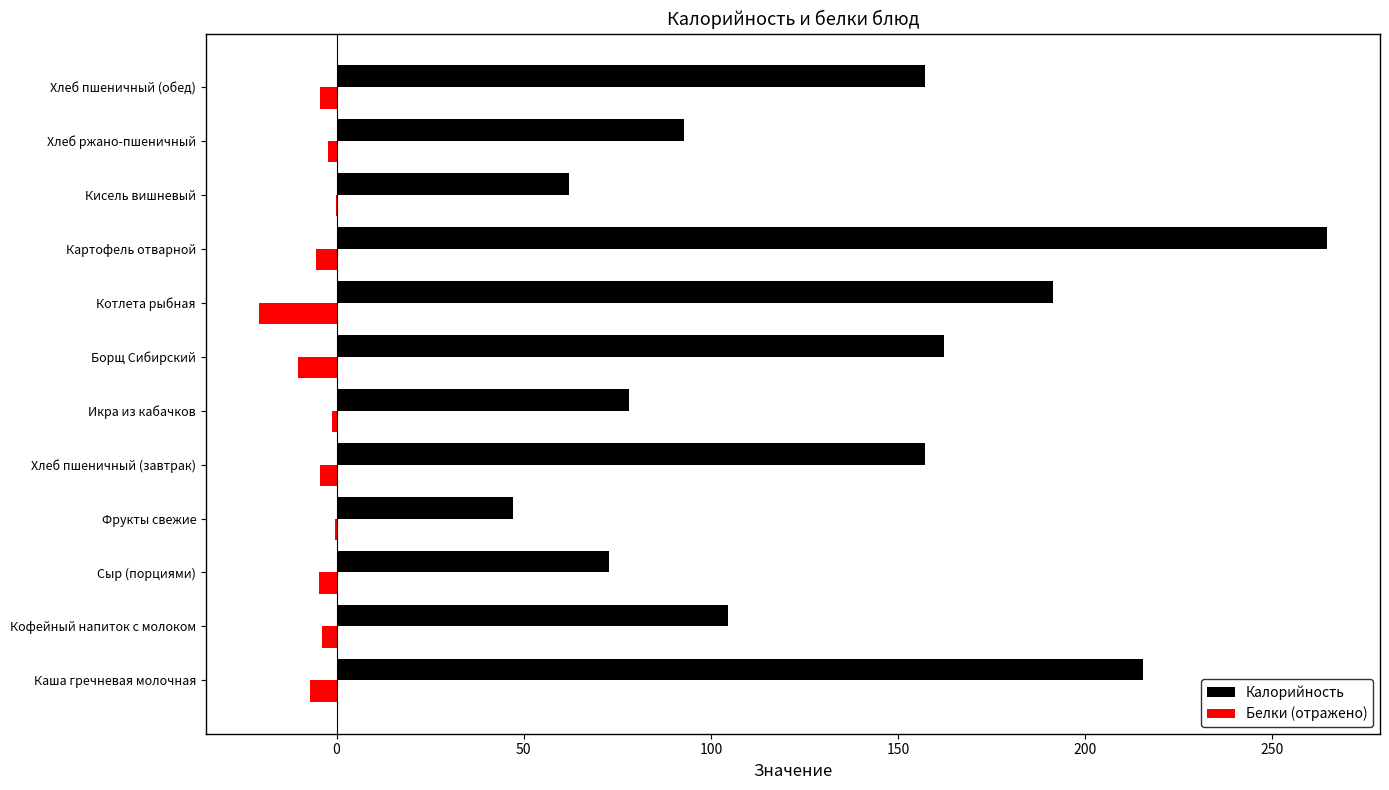

Which series has the largest total across all categories?

Калорийность